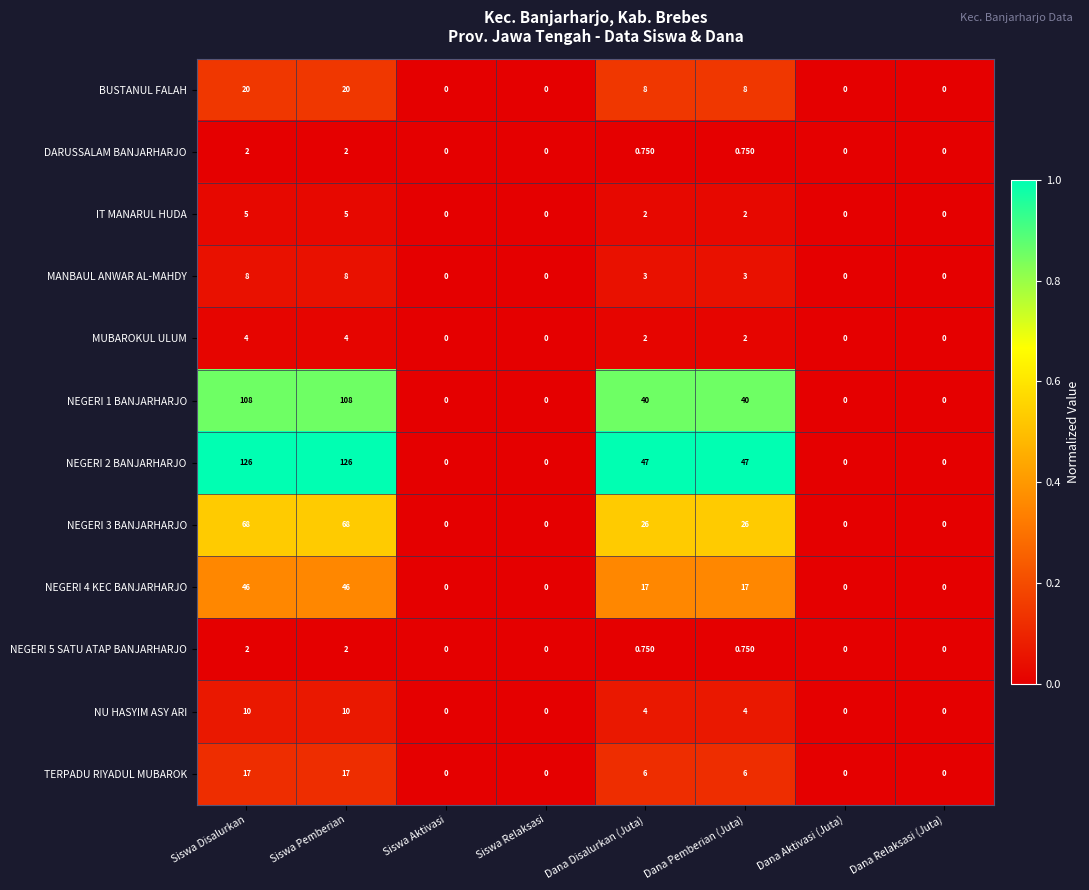

What is the total value across all series at Dana Disalurkan (Juta)?

156.5